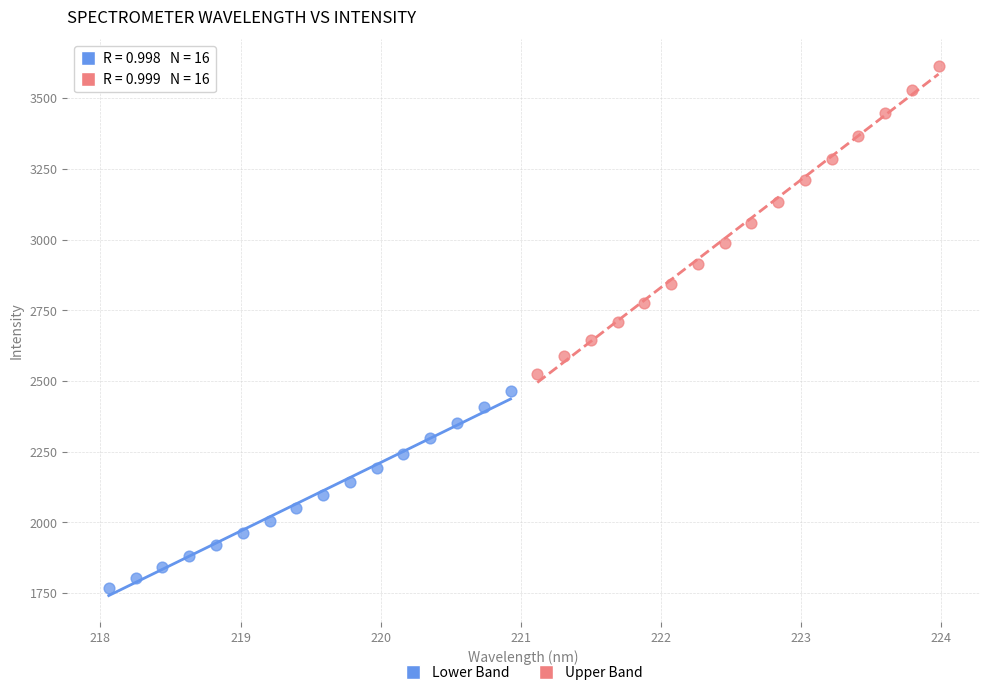

What are all the series names shown in the legend?

Lower Band, Upper Band